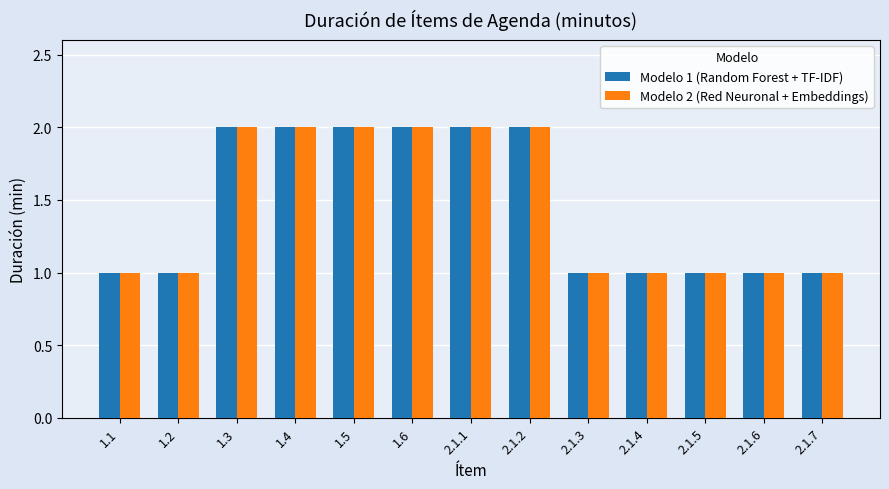

What position from the right is 1.4?

10